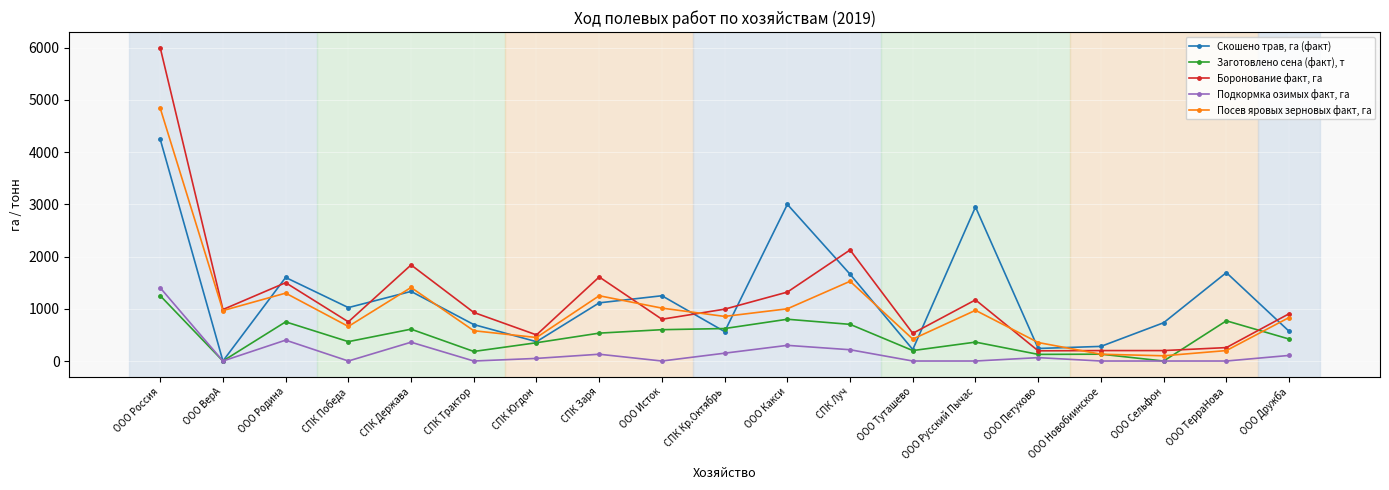

Count the number of categories in the chart.

19